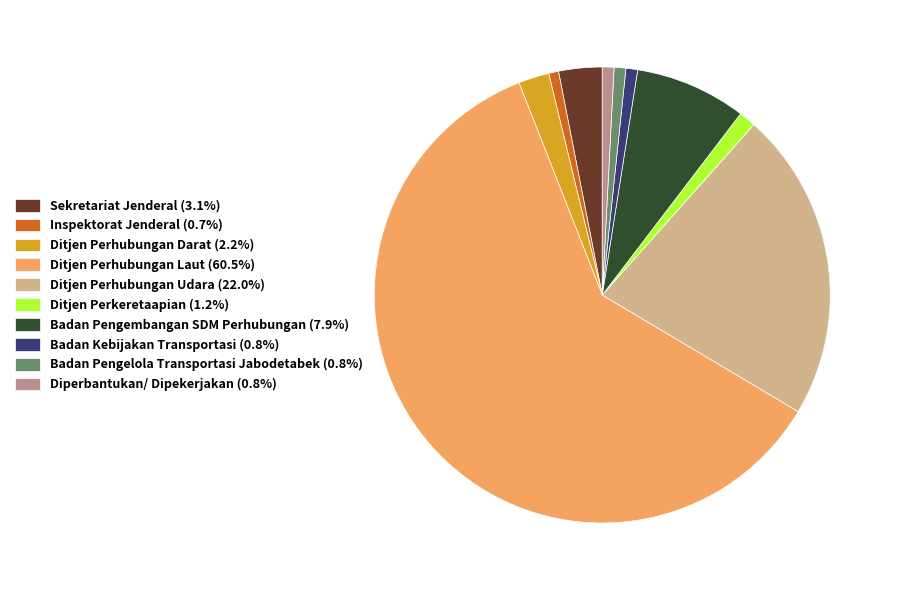

How many slices are in this pie chart?

10